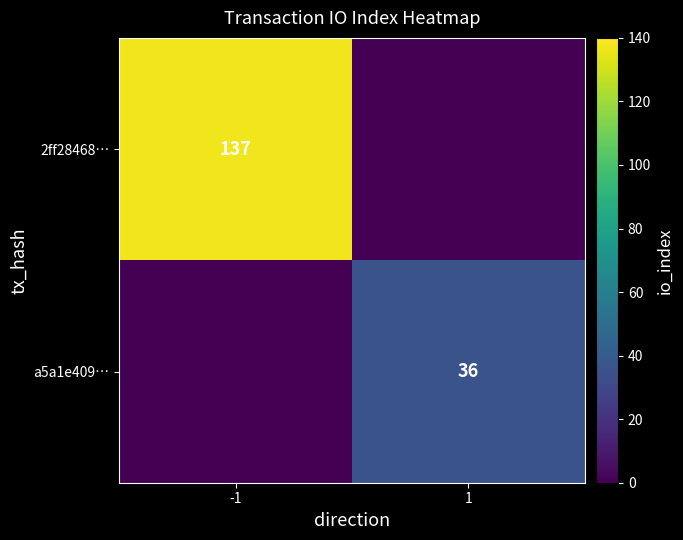

The value of 2ff28468… at -1 is 29. True or false?

False